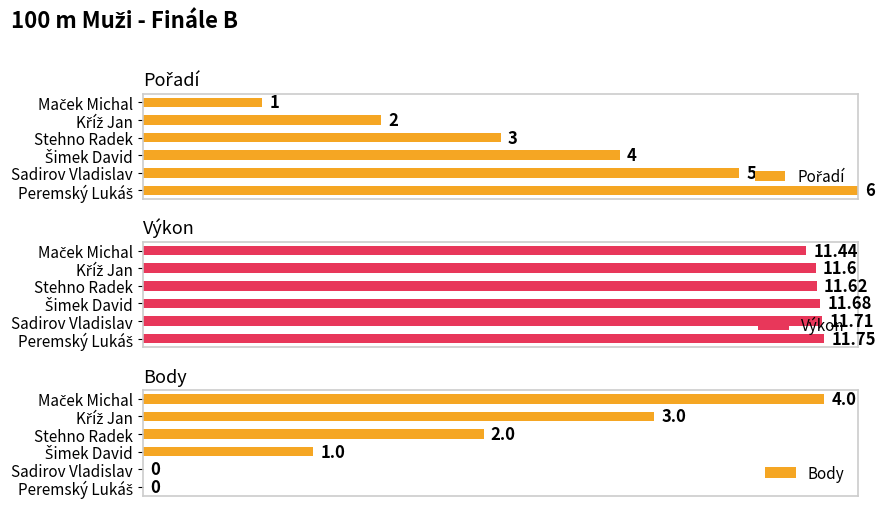

The value of Pořadí at Kříž Jan is 0.1. True or false?

False